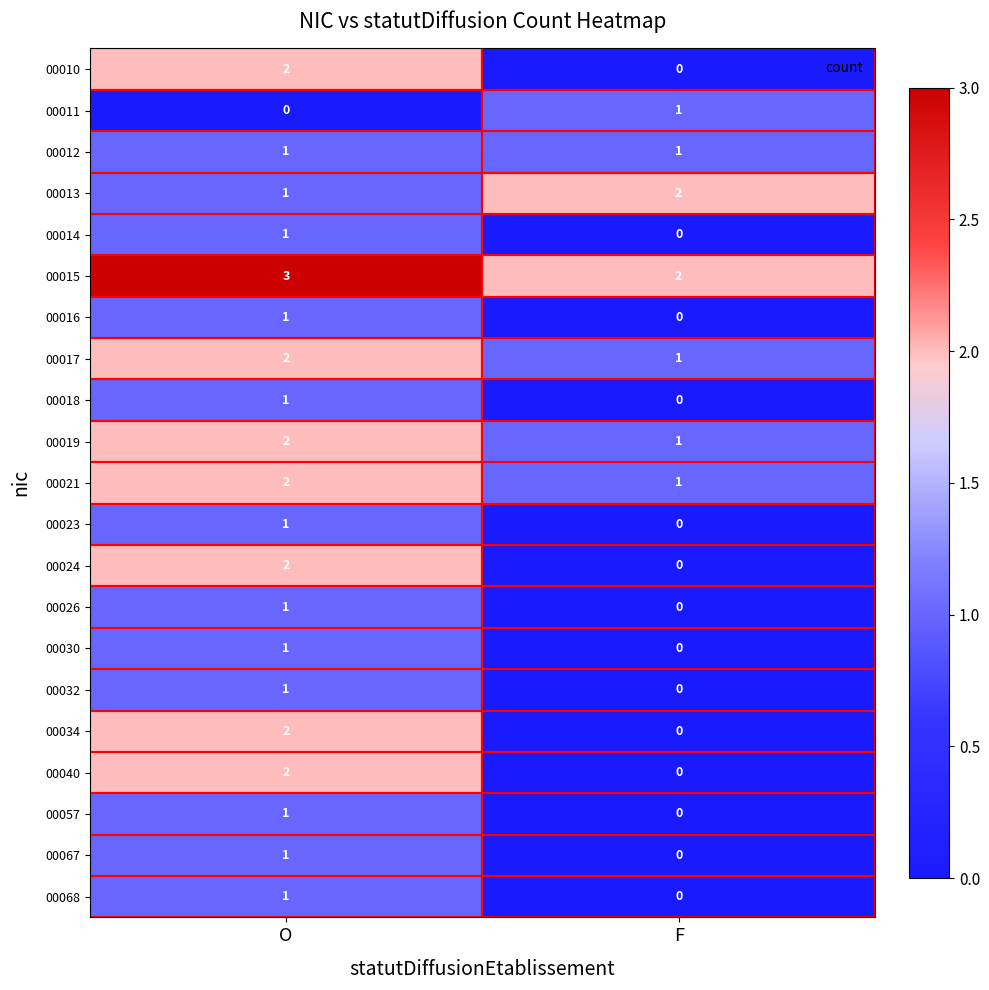

What is the spread (max minus min) of values at F?

2